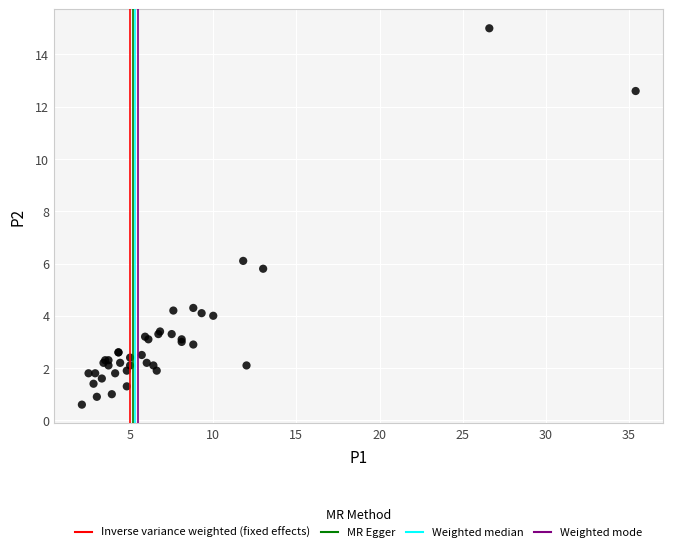

What Y value in the scatter plot is closest to 7?

6.1